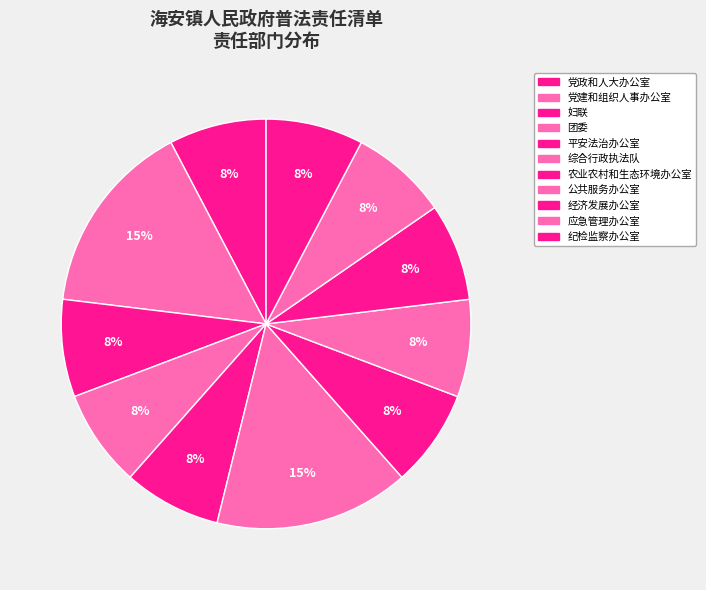

Which slice is the smallest?

党政和人大办公室